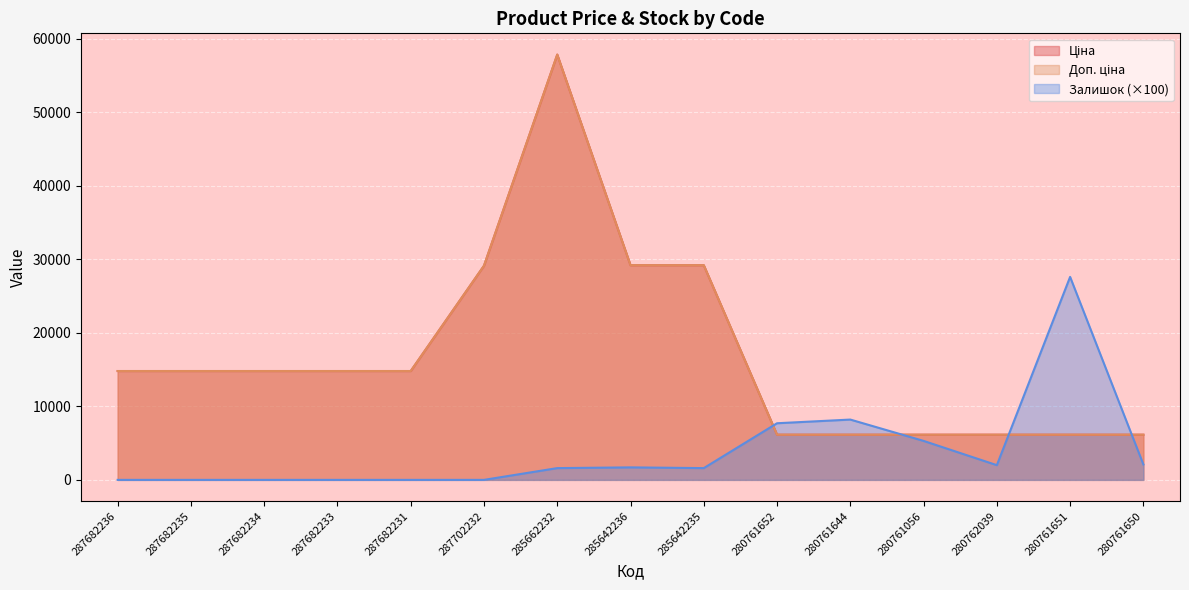

Read the Ціна value at 287682235.

14800.8